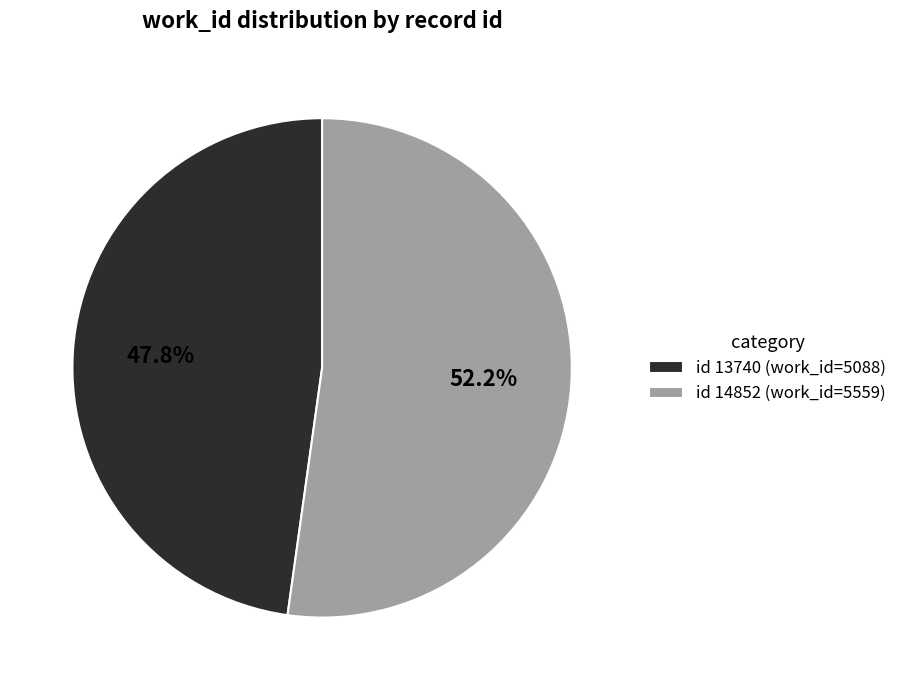

What is the ratio of the value at id 14852 (work_id=5559) to the value at id 13740 (work_id=5088)?

1.1